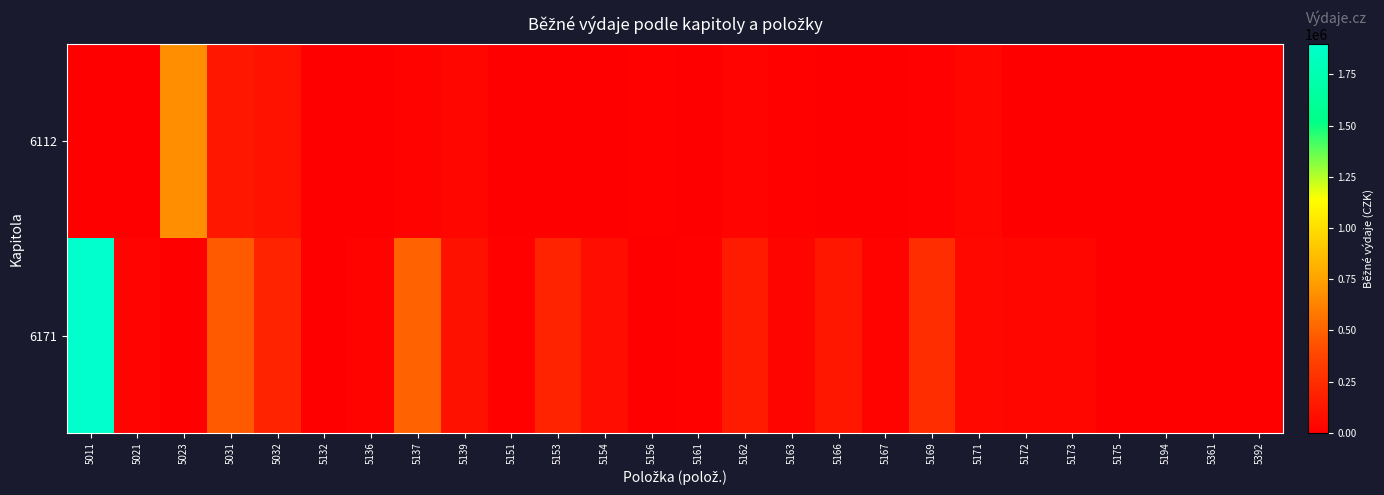

What is the spread (max minus min) of values at 5169?

240000